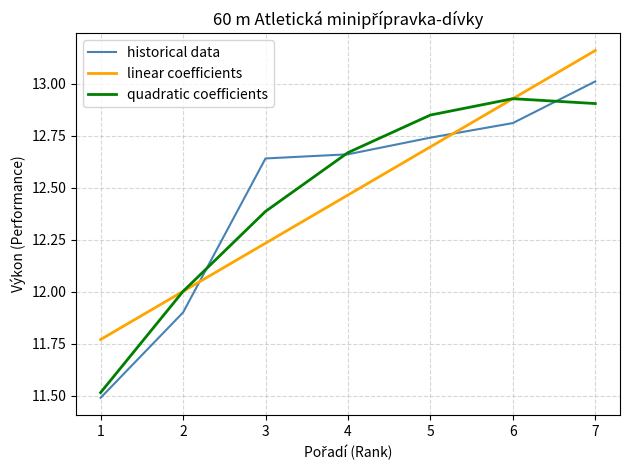

Is this an area chart (filled region under the line)?

No